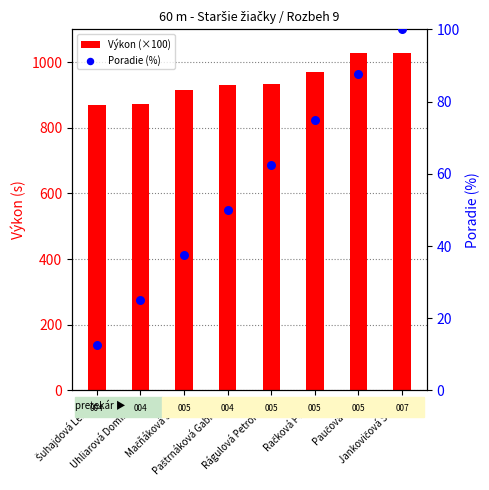

Which series has the largest Y range (max minus min)?

Výkon (×100)